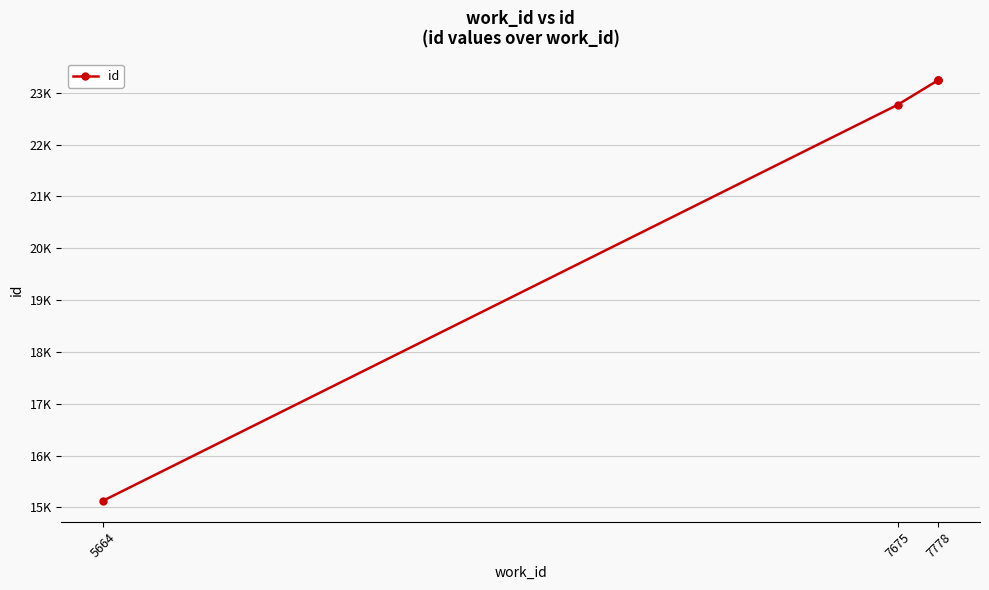

What is the difference between the values at 5664 and 7675?

7640